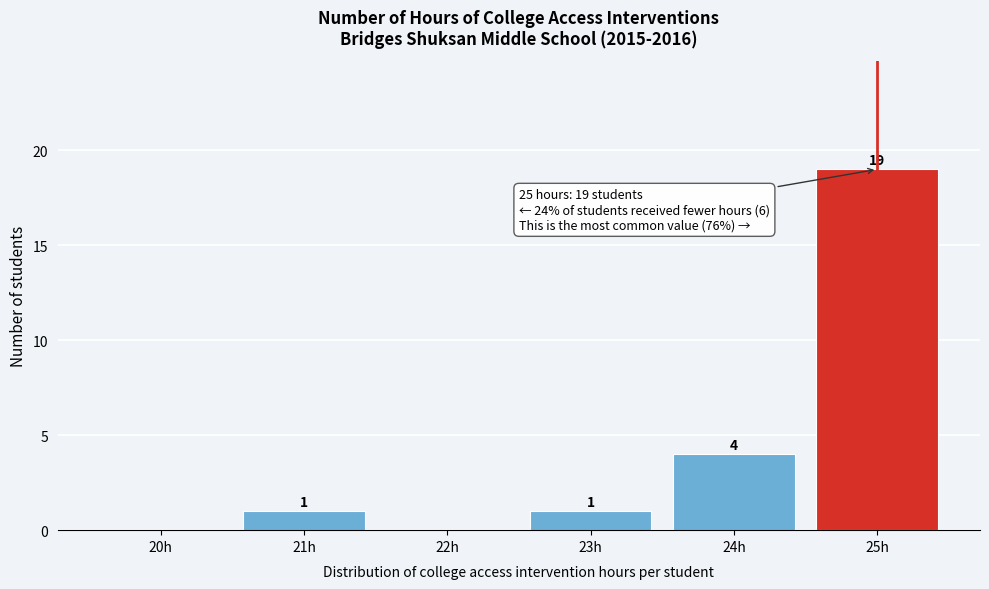

Reading right to left, list all the values displayed in this chart.

25h=19	24h=4	23h=1	22h=0	21h=1	20h=0